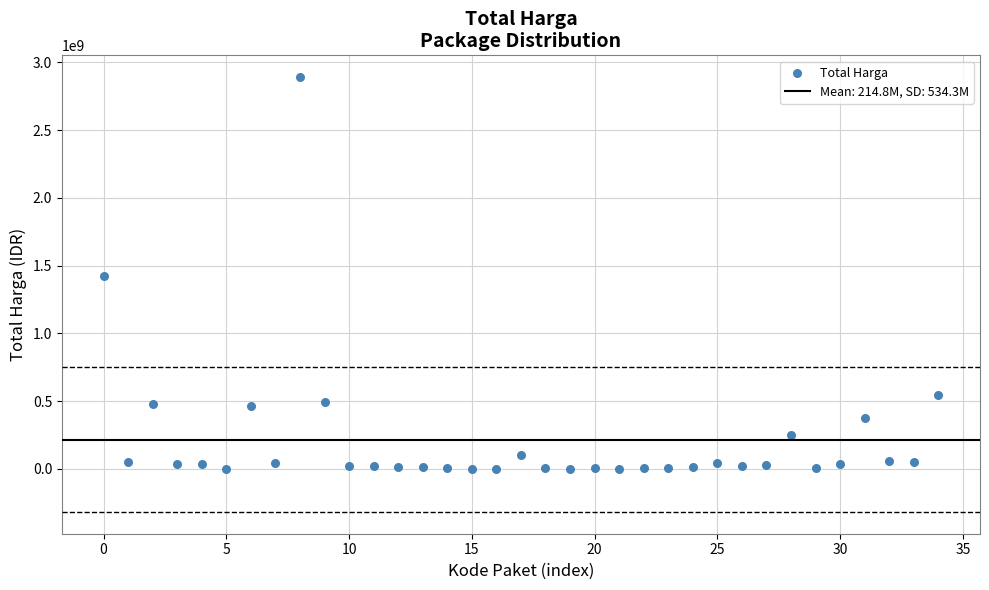

What is the range of Y values (max minus min)?

2892044000